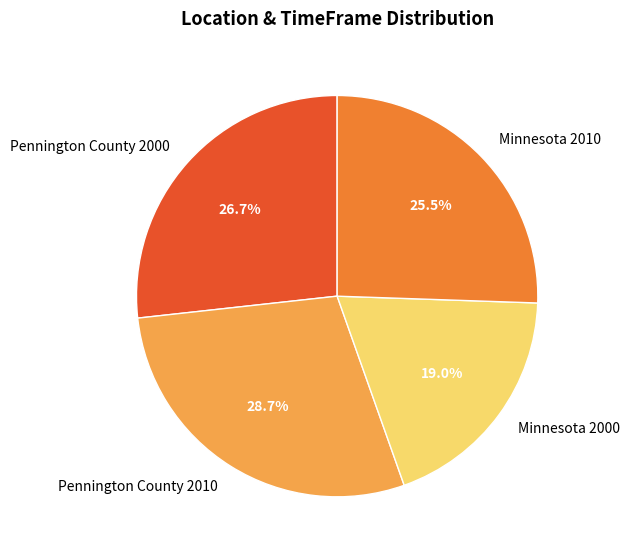

What portion of the pie excludes Pennington County 2010?

71.3%